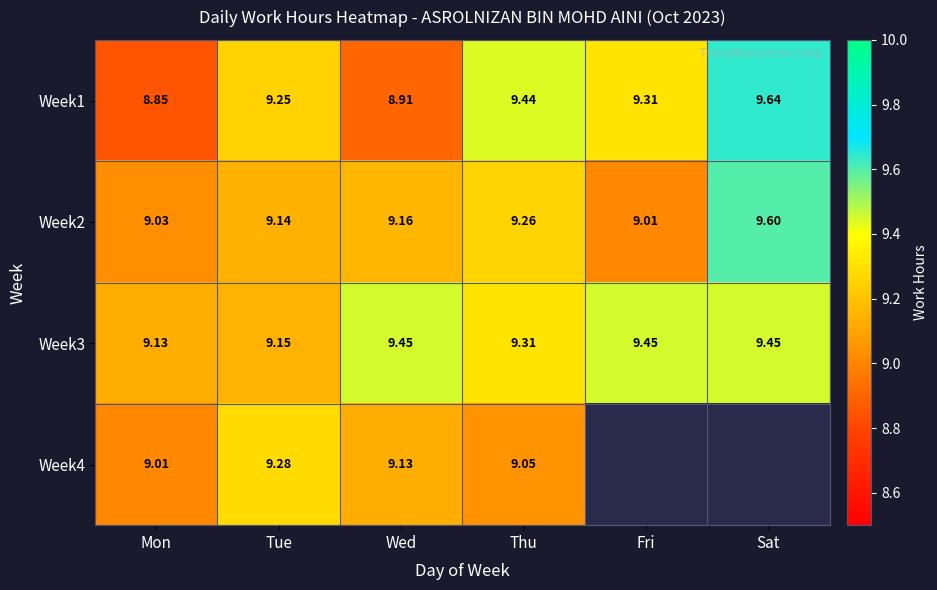

At which category does the chart reach its minimum across all series?

Fri